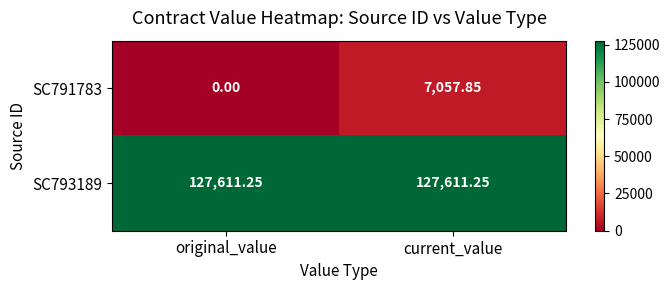

At which category is the sum across all series the highest?

current_value